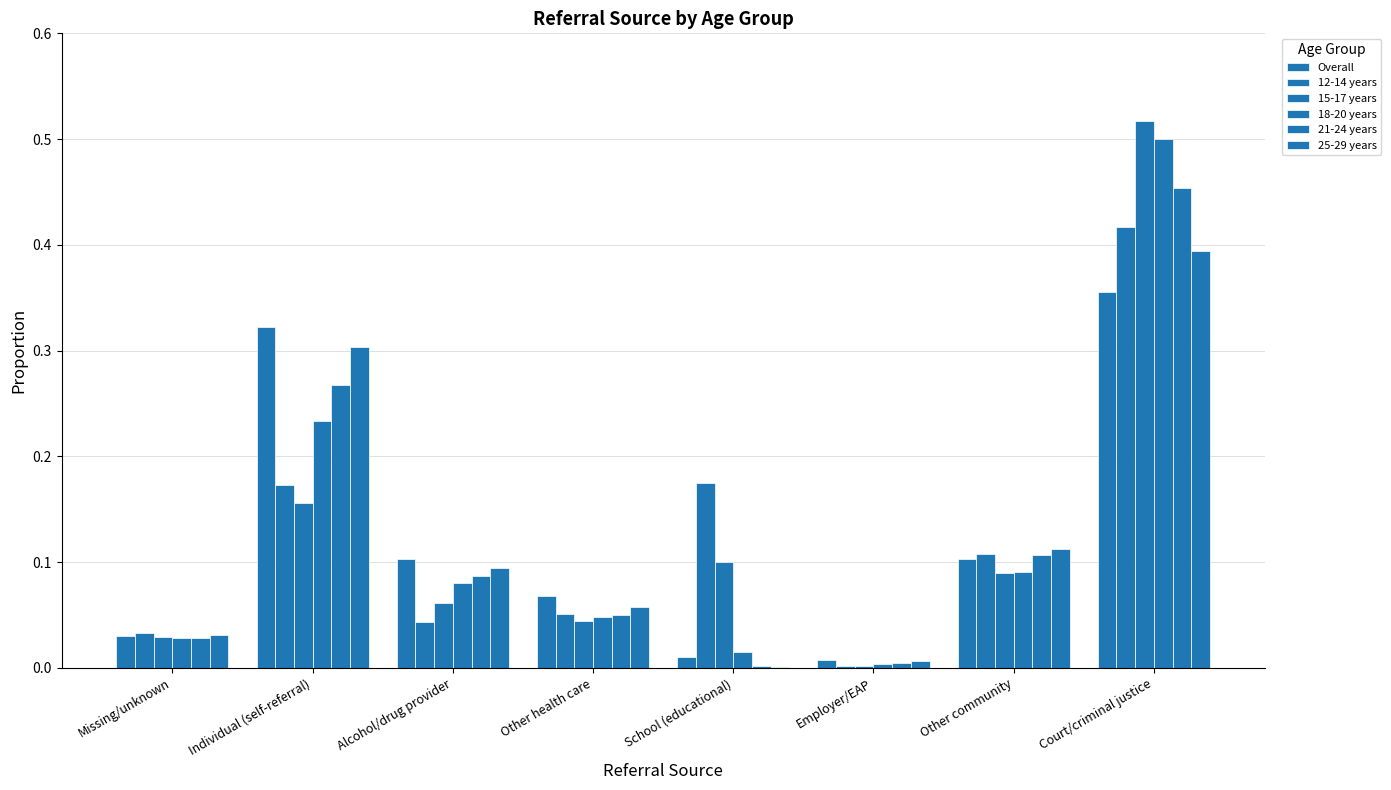

How many groups of bars are there?

8